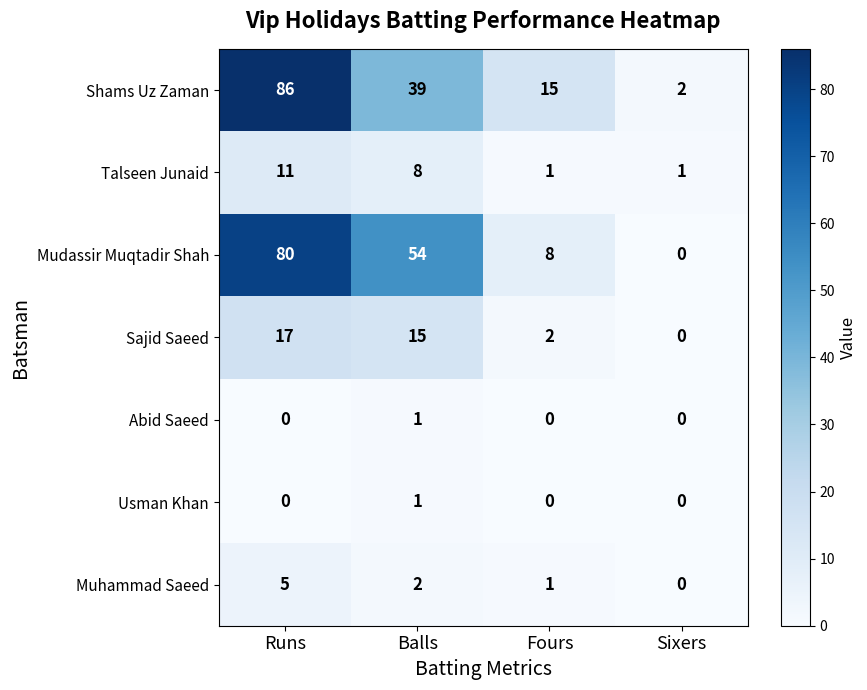

Where does the Shams Uz Zaman series first go above 39?

Runs